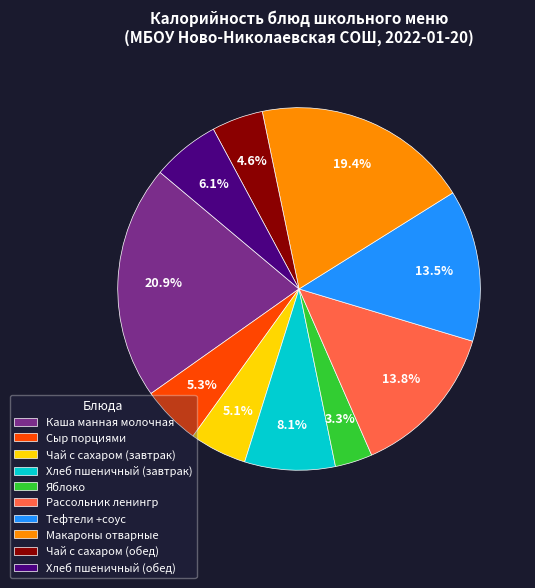

What is the ratio of the value at Макароны отварные to the value at Хлеб пшеничный (обед)?

3.2